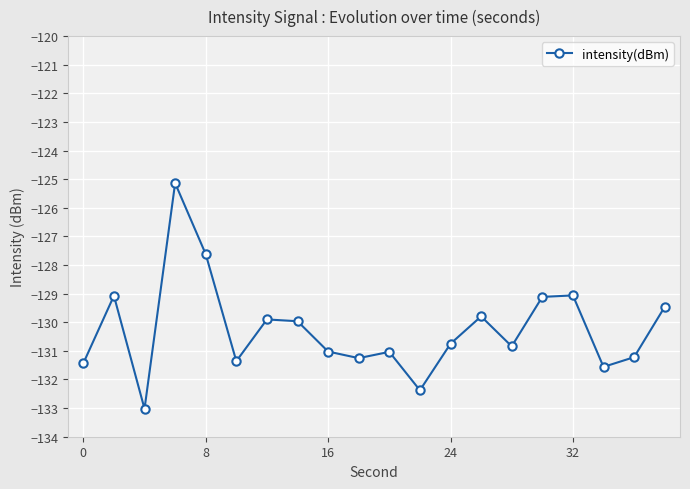

Does the chart display data point markers on the line(s)?

Yes